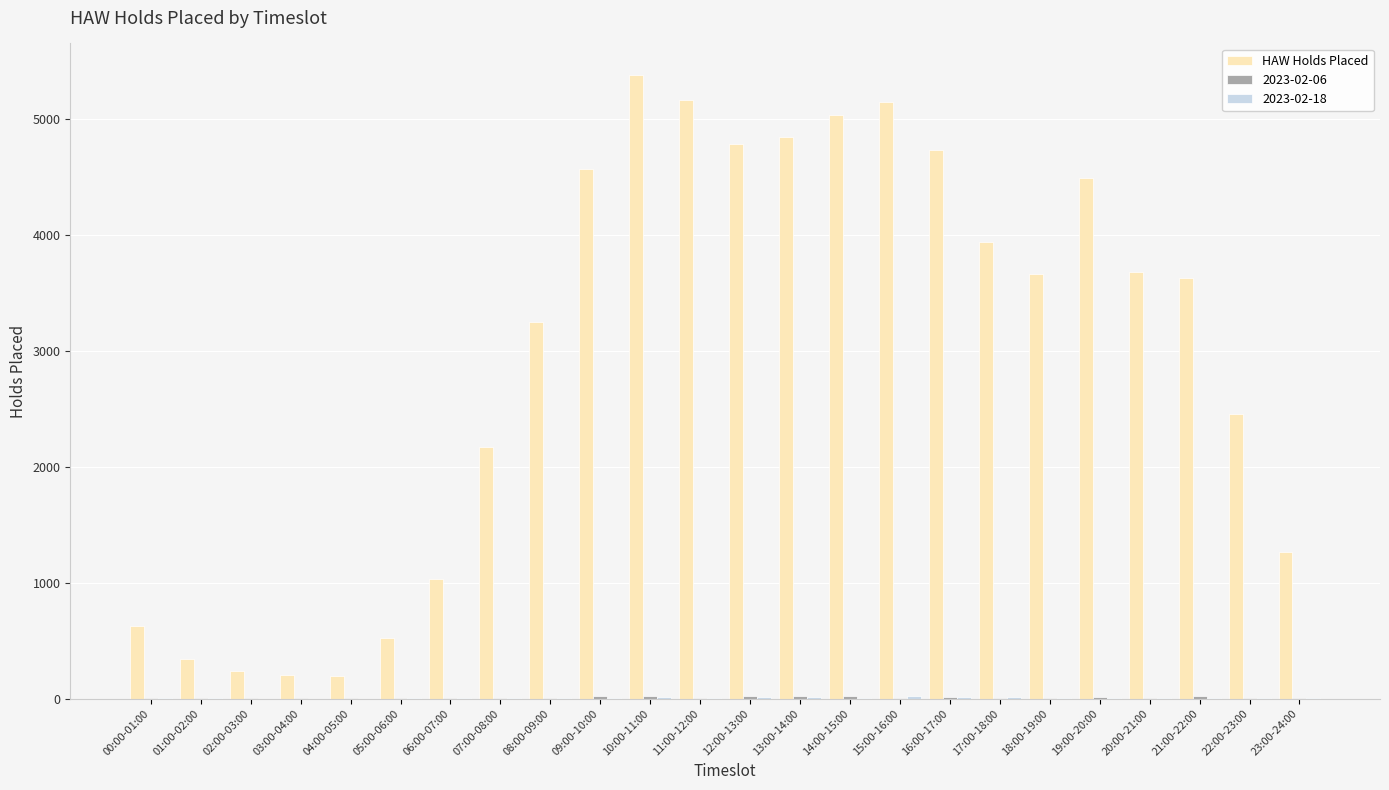

Which series changed the most between 12:00-13:00 and 18:00-19:00?

HAW Holds Placed